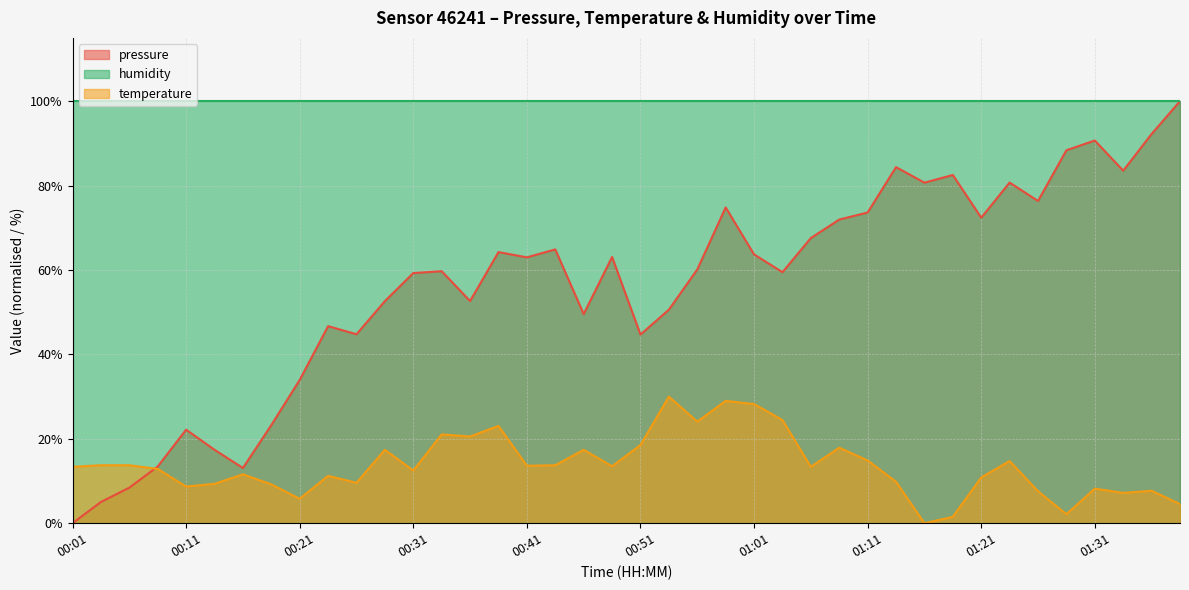

Which series has the widest spread of values?

pressure